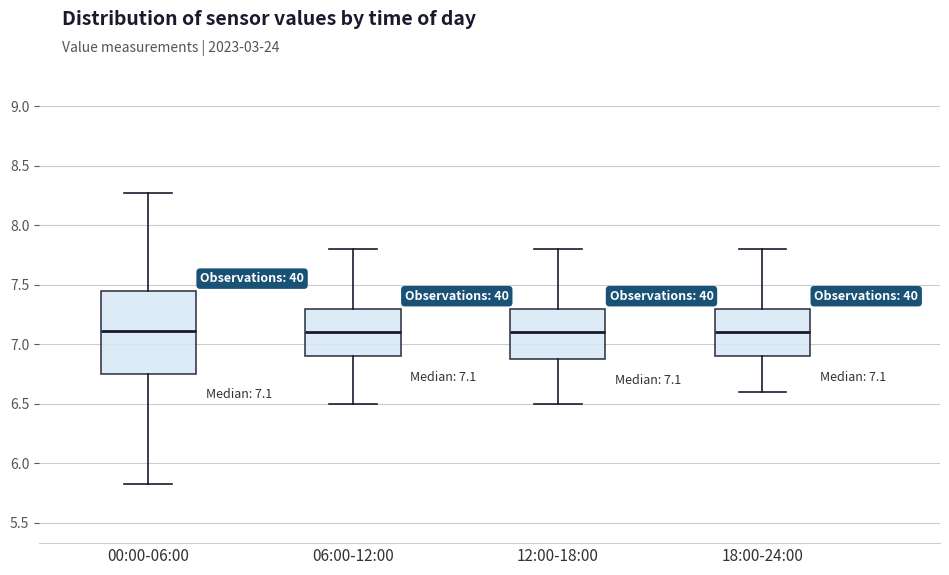

Comparing the boxes themselves (not the whiskers), which one is the tallest?

00:00-06:00